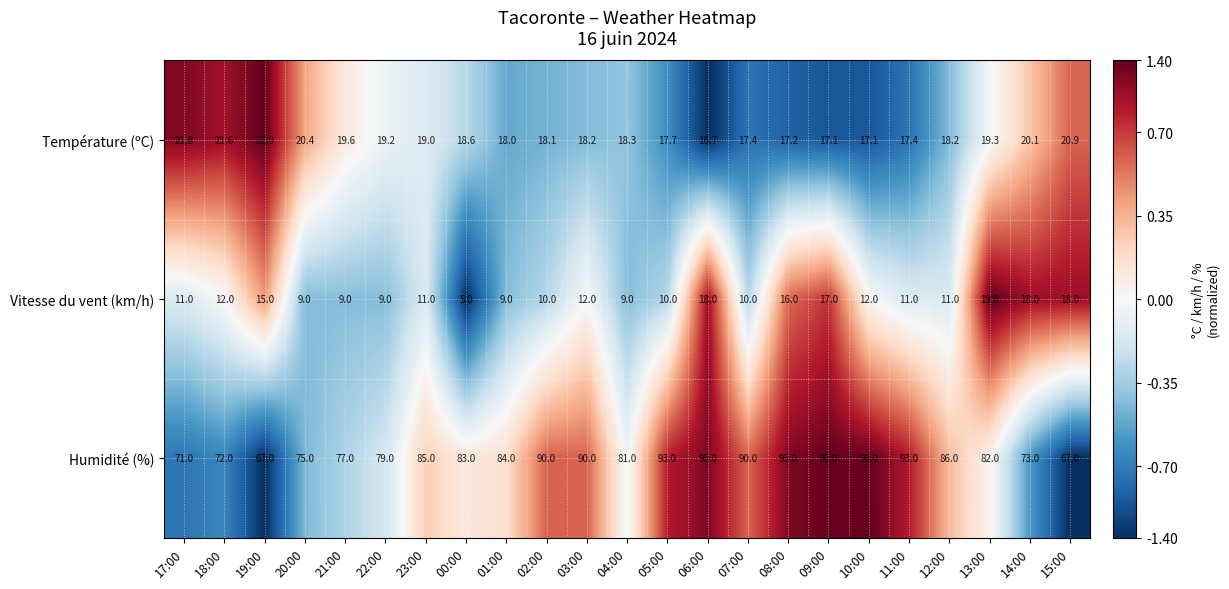

Rank the series by their maximum value, from highest to lowest.

Humidité (%), Température (ºC), Vitesse du vent (km/h)